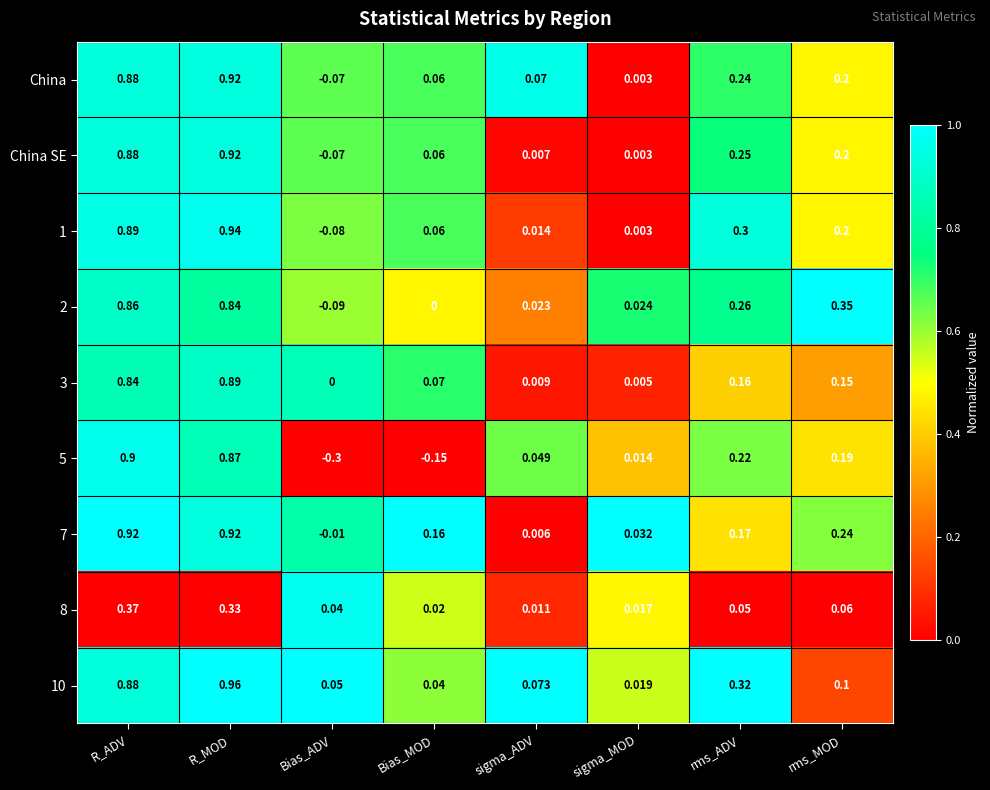

Rank the categories by 3 value from lowest to highest.

Bias_ADV, sigma_MOD, sigma_ADV, Bias_MOD, rms_MOD, rms_ADV, R_ADV, R_MOD